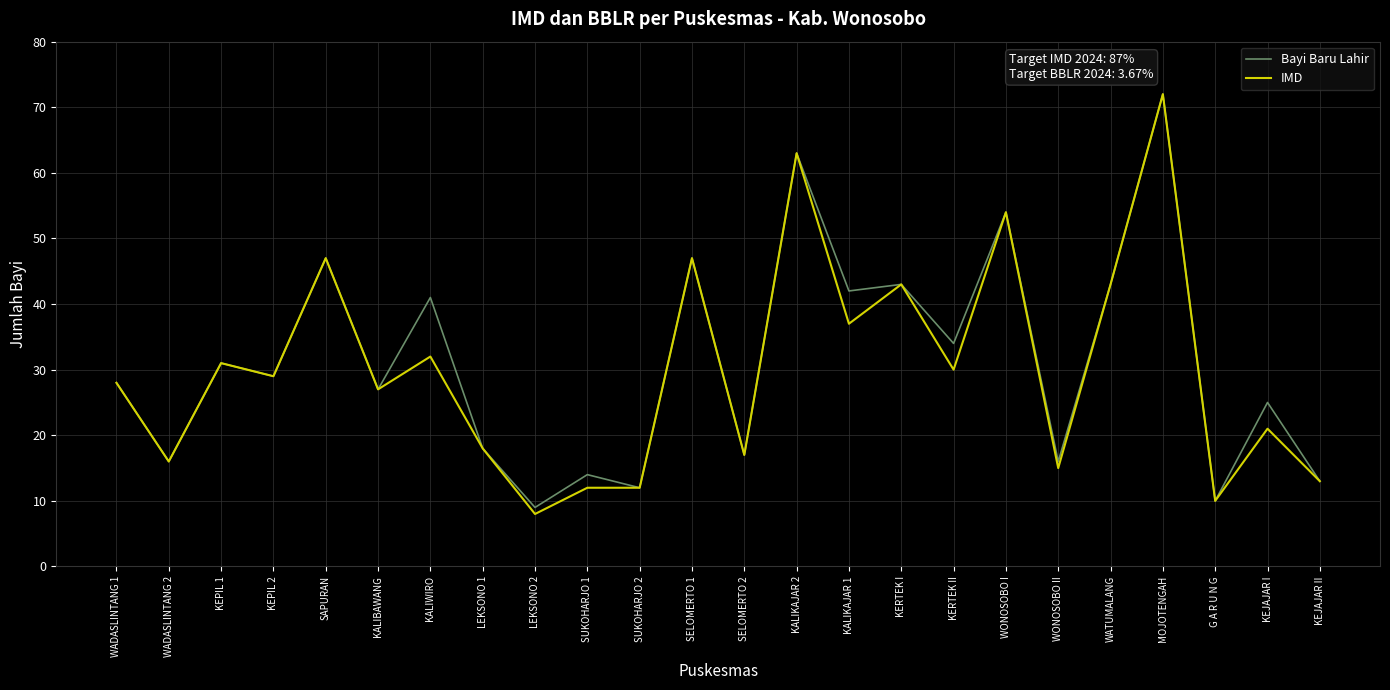

What is the greatest value displayed?

72